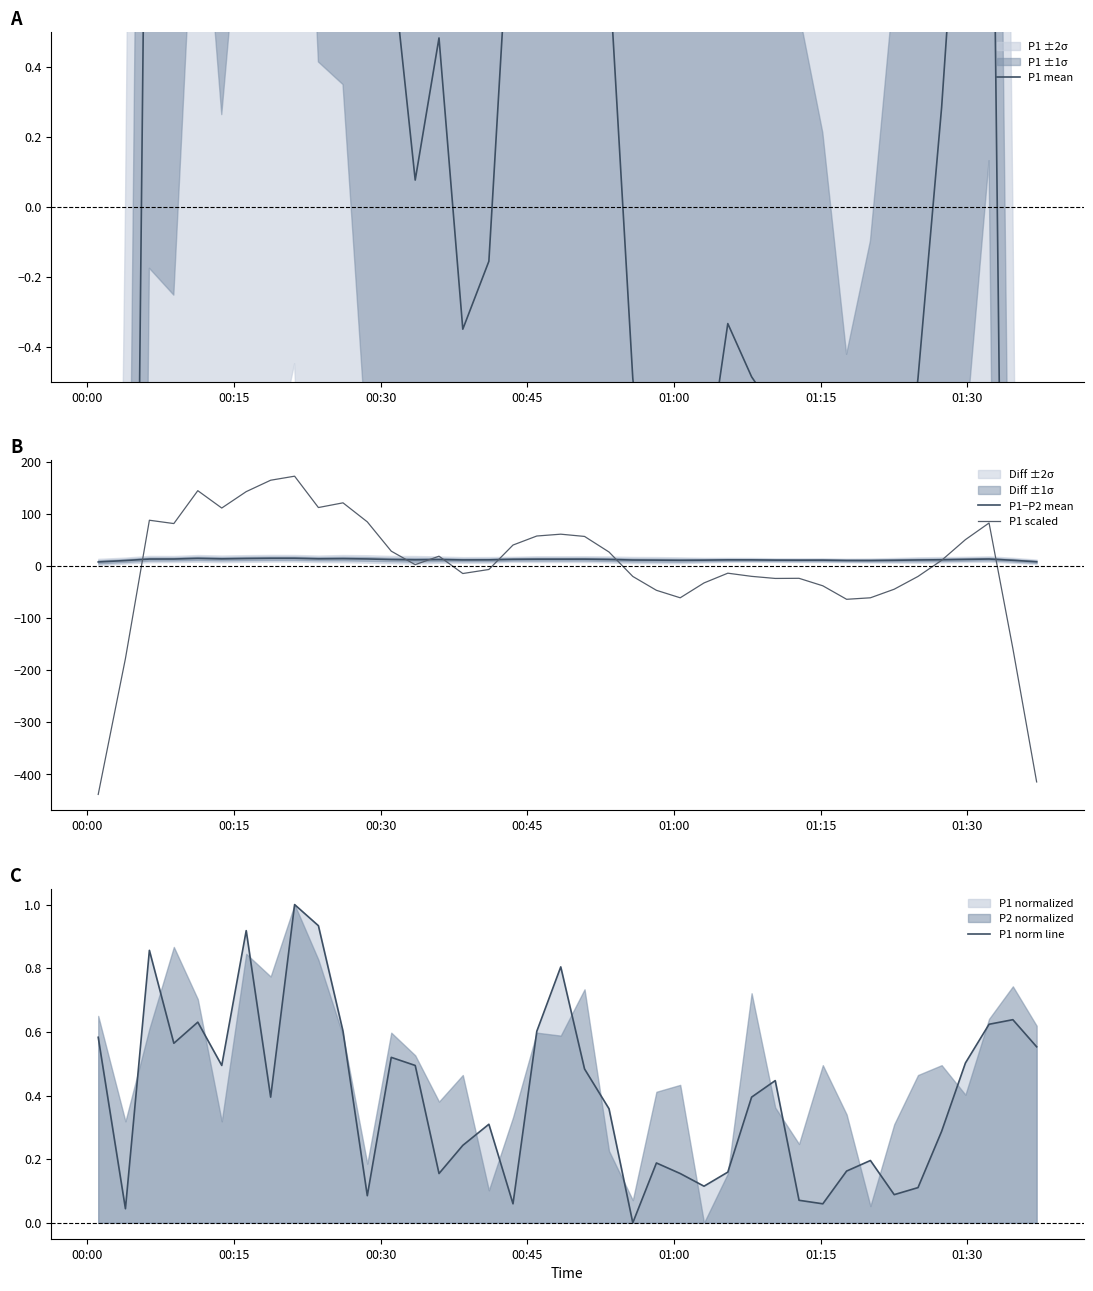

What is the sum of all P1−P2 mean values?

506.6